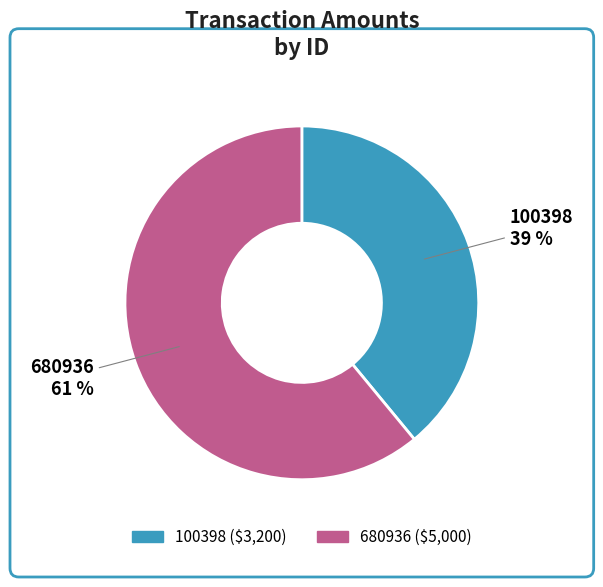

What is the smallest slice in the pie chart?

100398